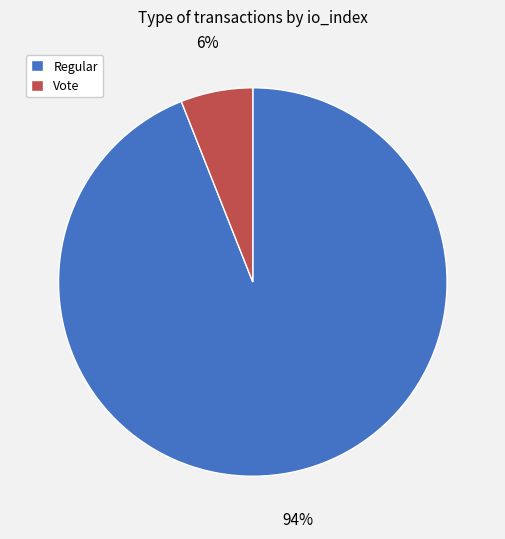

Approximately how many times larger is the value at Vote compared to Regular?

0.1